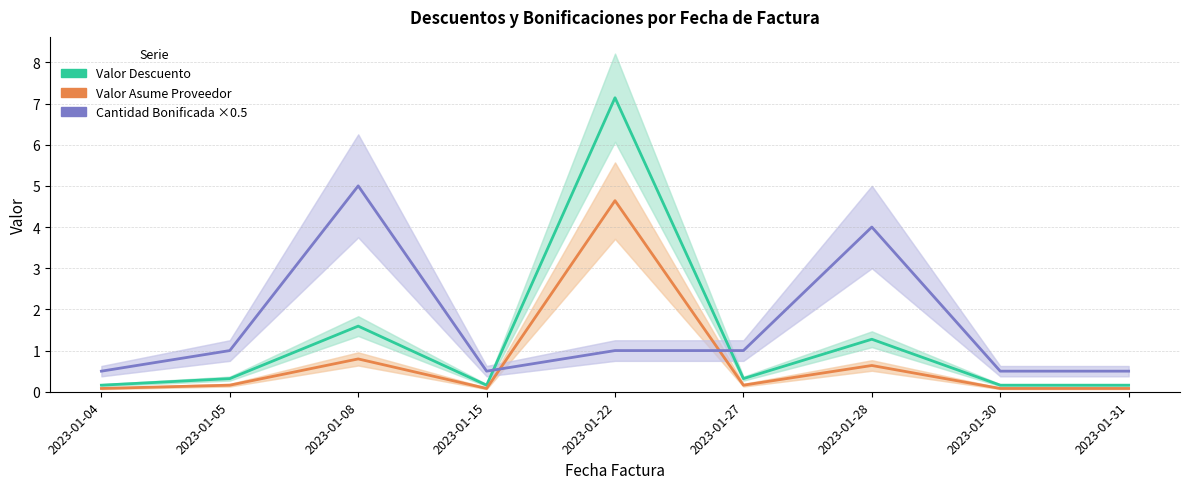

What is the lowest value of the Valor Asume Proveedor series?

0.1